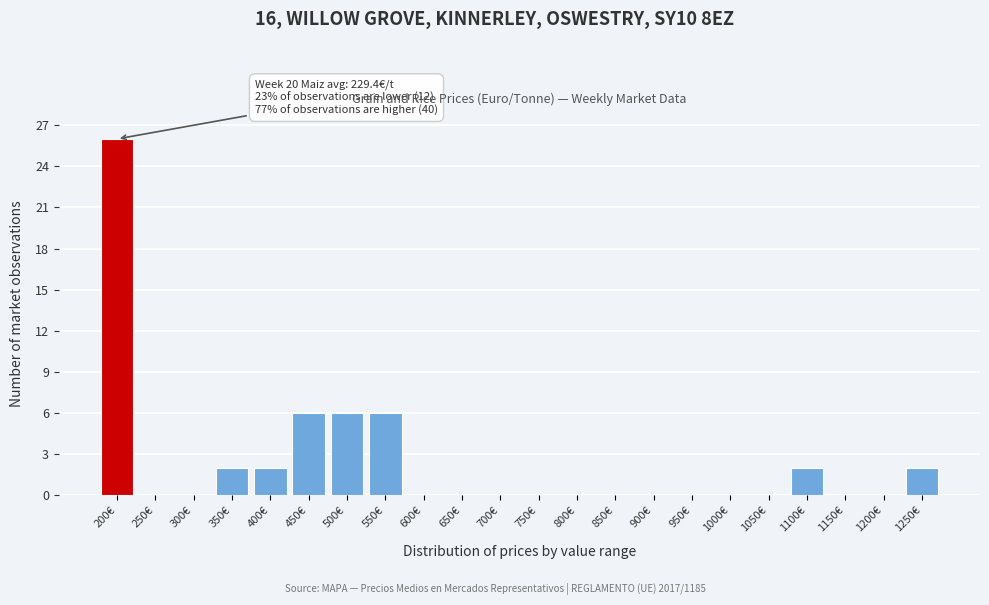

Reading left to right, extract all data points from this chart.

200€=26	250€=0	300€=0	350€=2	400€=2	450€=6	500€=6	550€=6	600€=0	650€=0	700€=0	750€=0	800€=0	850€=0	900€=0	950€=0	1000€=0	1050€=0	1100€=2	1150€=0	1200€=0	1250€=2